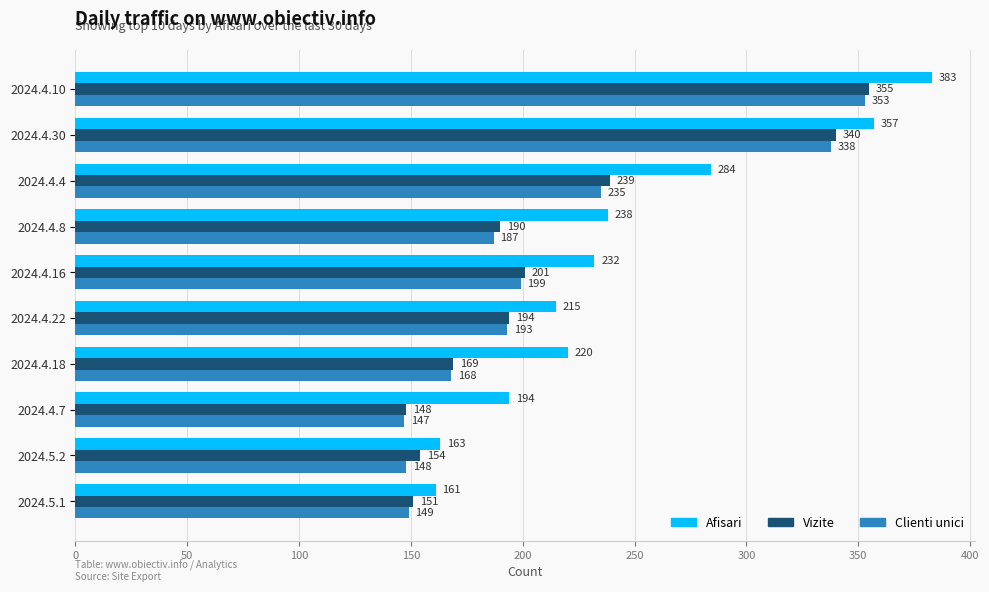

What is the highest value of the Vizite series?

355